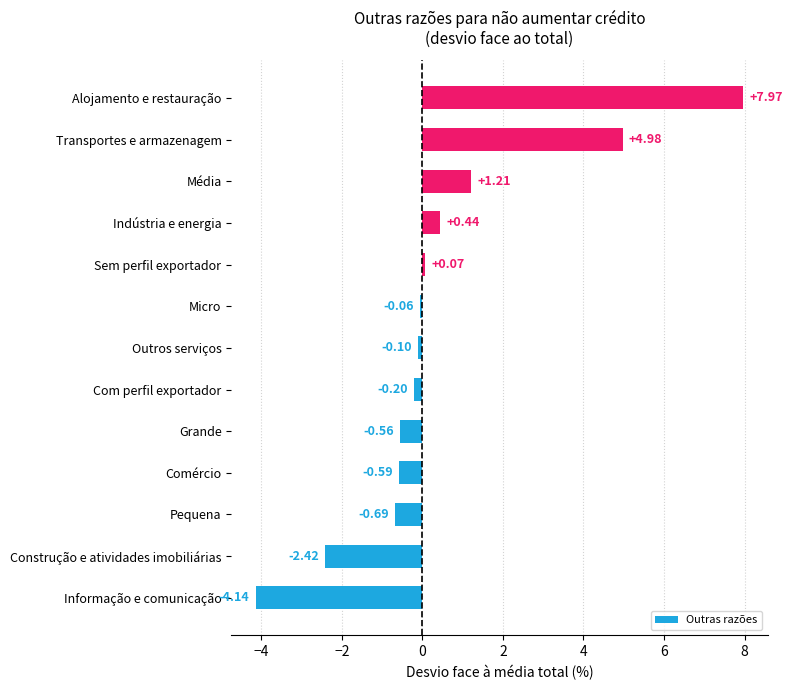

How many values are below 0?

8